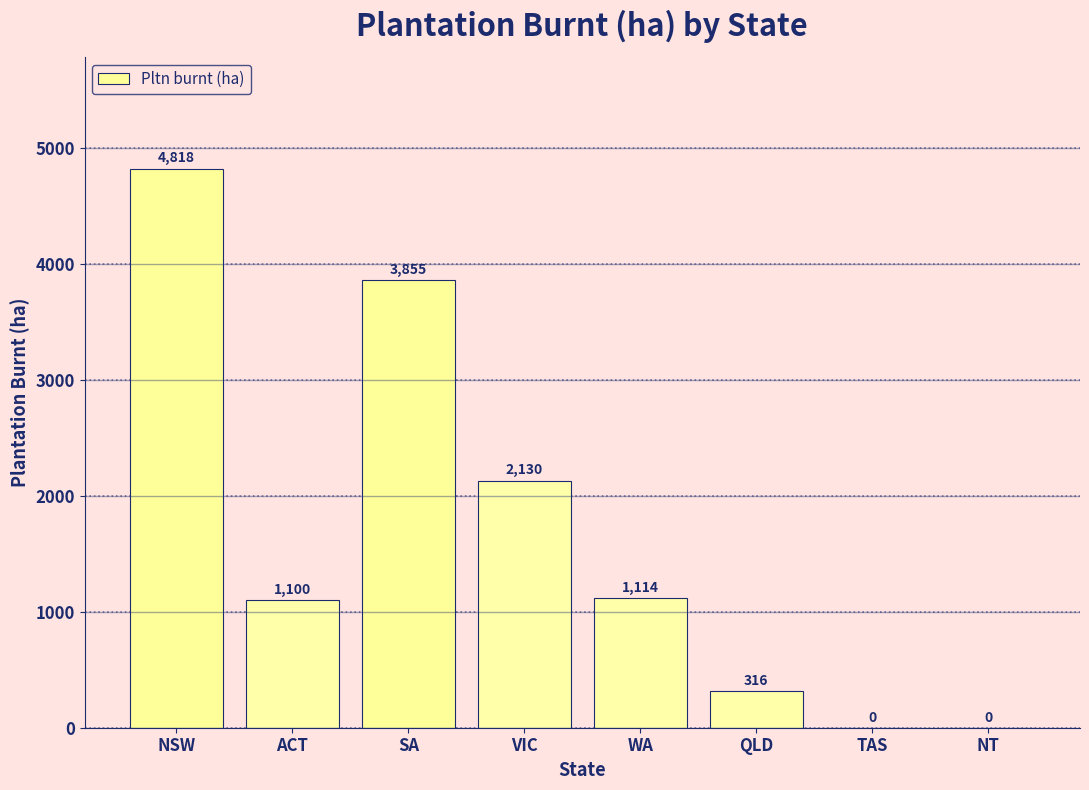

At which label does the data first exceed 1114?

NSW